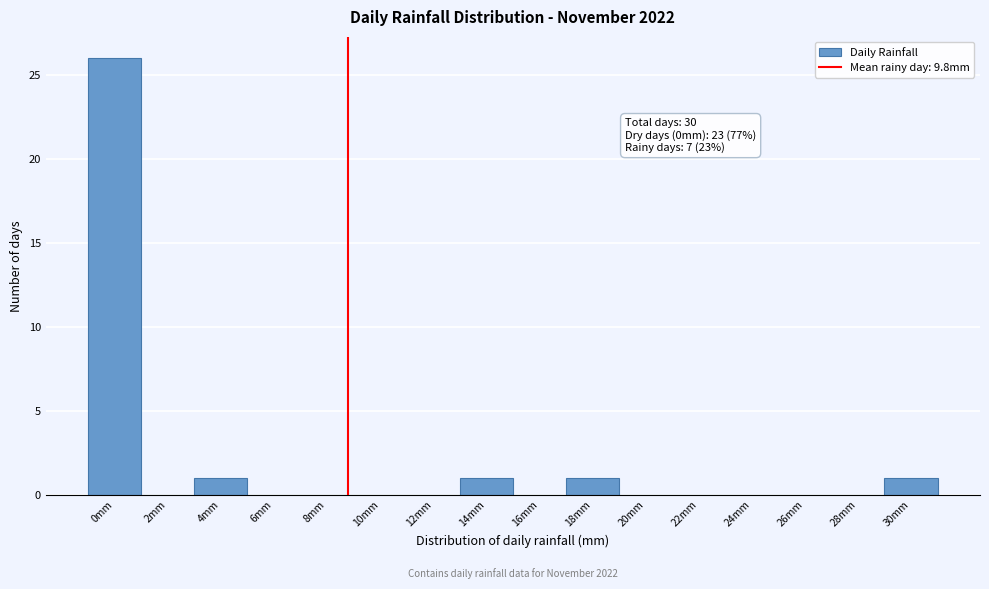

Reading left to right, extract all data points from this chart.

0mm=26	2mm=0	4mm=1	6mm=0	8mm=0	10mm=0	12mm=0	14mm=1	16mm=0	18mm=1	20mm=0	22mm=0	24mm=0	26mm=0	28mm=0	30mm=1